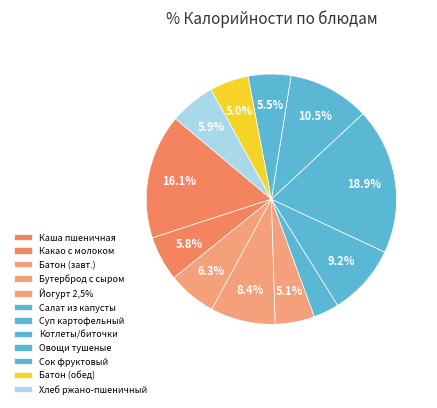

Count the number of slices in the pie.

12